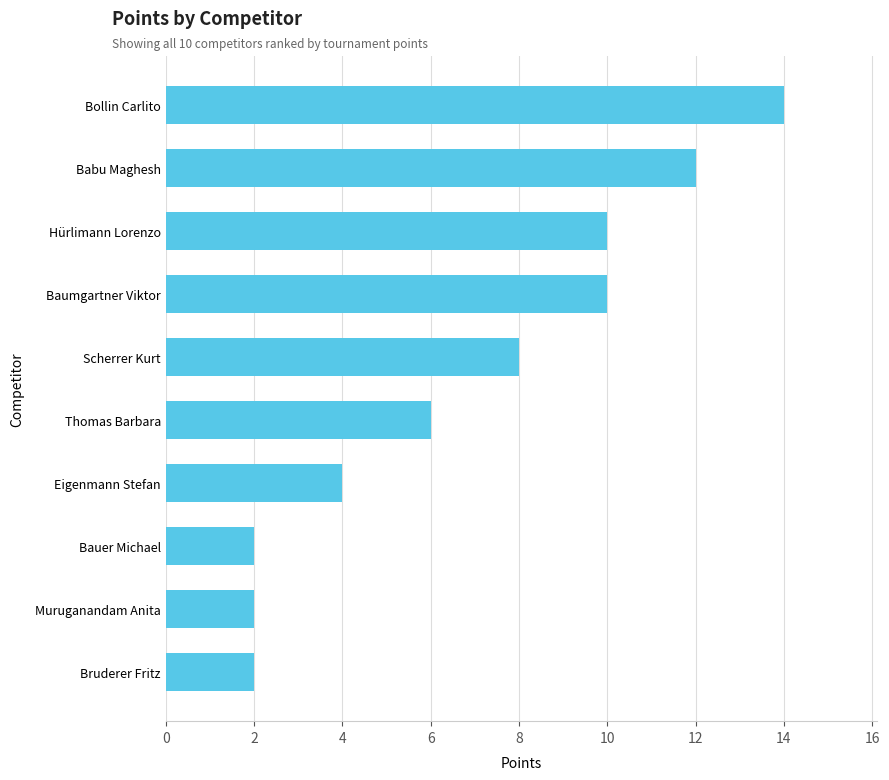

What is the difference between the maximum and second lowest values?

12